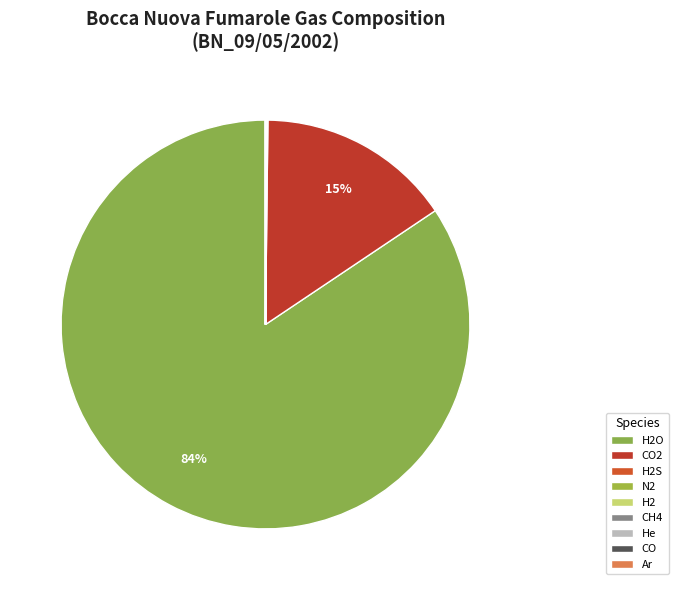

How many slices are in this pie chart?

9